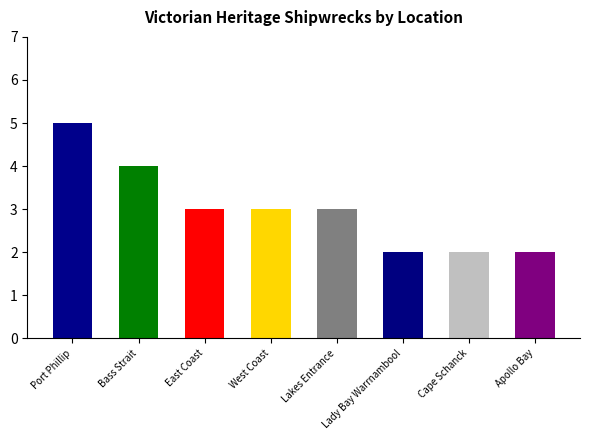

What is the value of the 1st bar from the left?

5